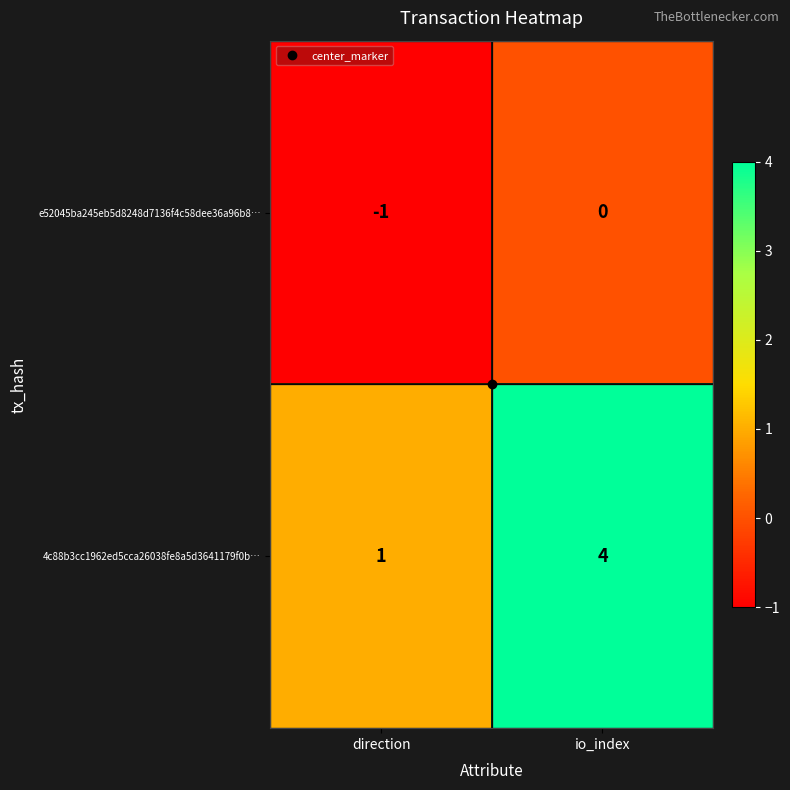

At direction, list the series in order from largest to smallest.

4c88b3cc1962ed5cca26038fe8a5d3641179f0b…, e52045ba245eb5d8248d7136f4c58dee36a96b8…